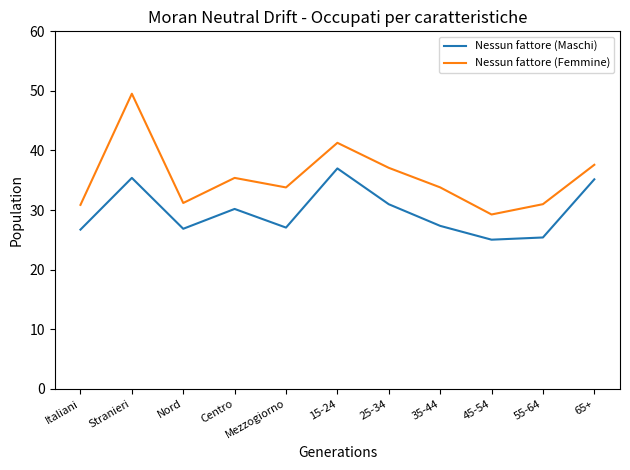

Which category has the highest value in the Nessun fattore (Maschi) series?

15-24